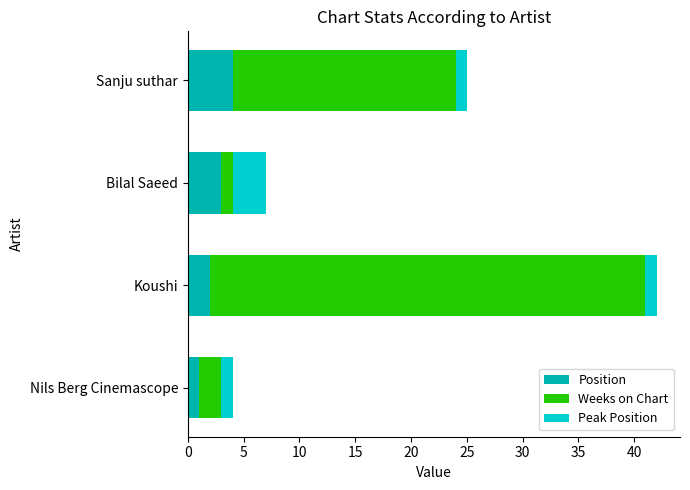

What is the maximum value for Position?

4